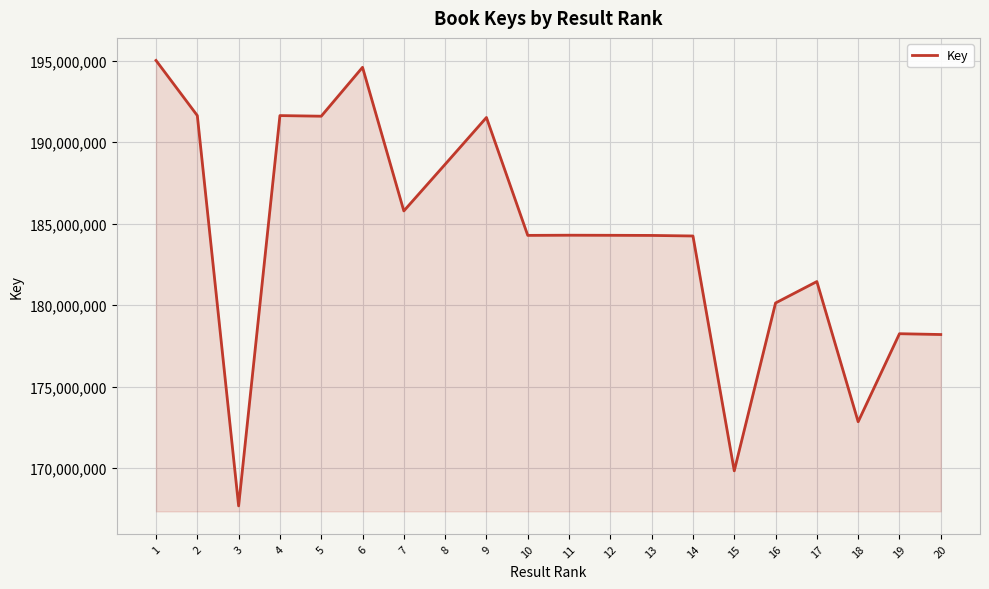

What is the difference between the values at 11 and 9?

7222393